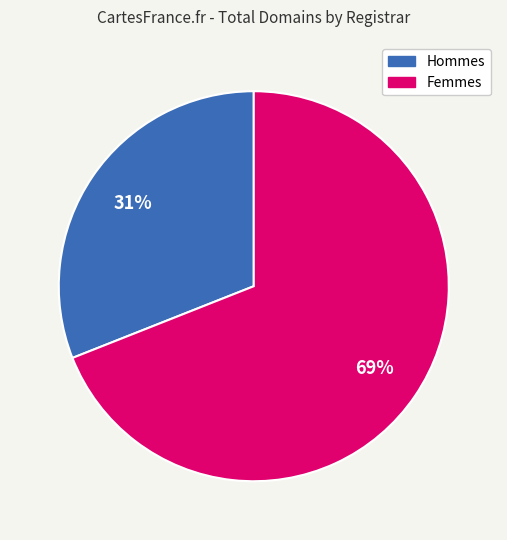

Is there any slice that represents more than half of the pie?

Yes